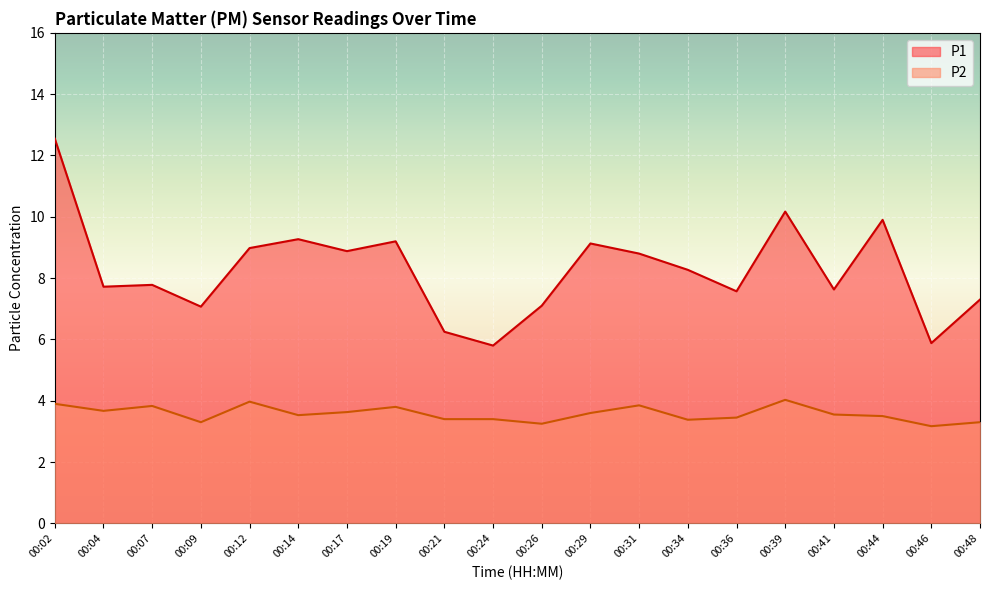

What is the difference between the maximum and second lowest values in the P1 series?

6.7